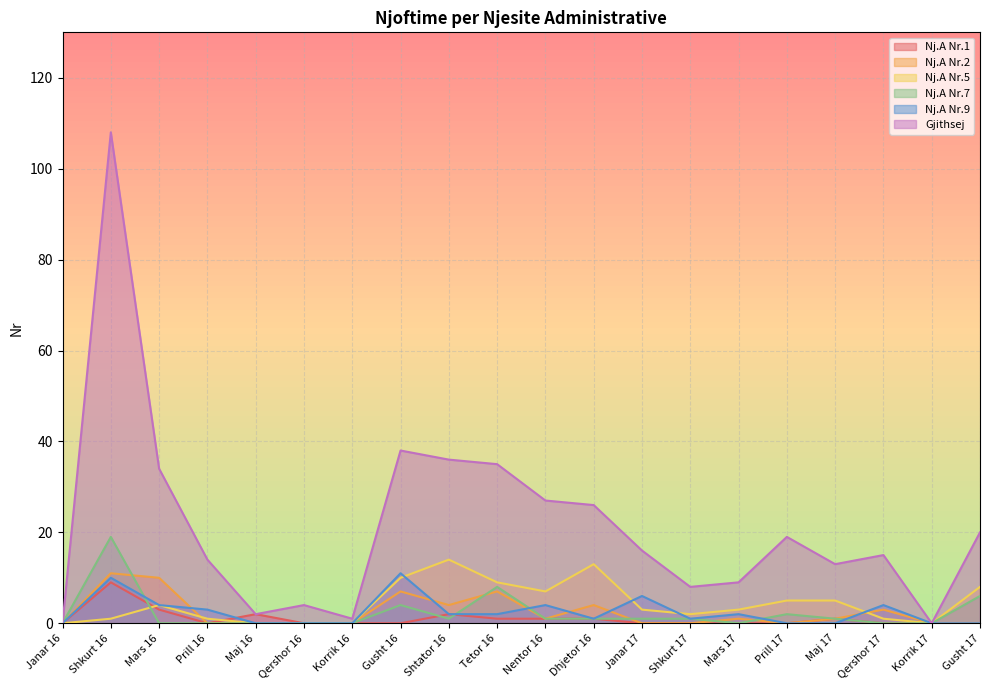

True or false: Nj.A Nr.5 and Nj.A Nr.9 cross at least once.

True